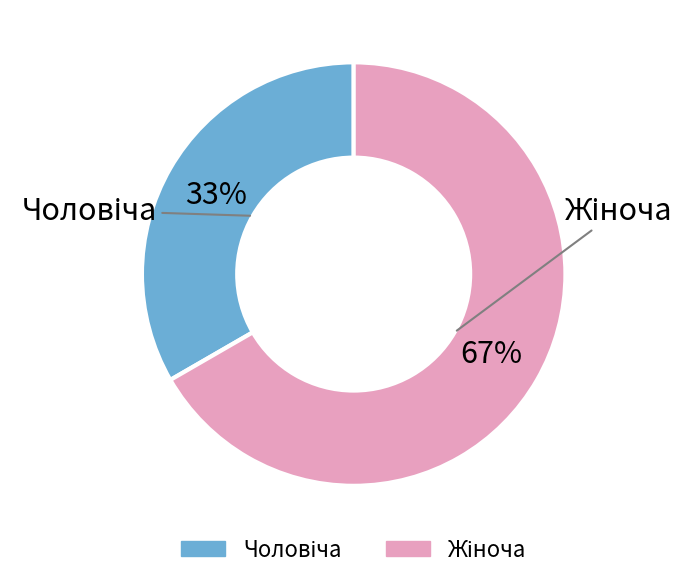

How many segments does this pie chart have?

2